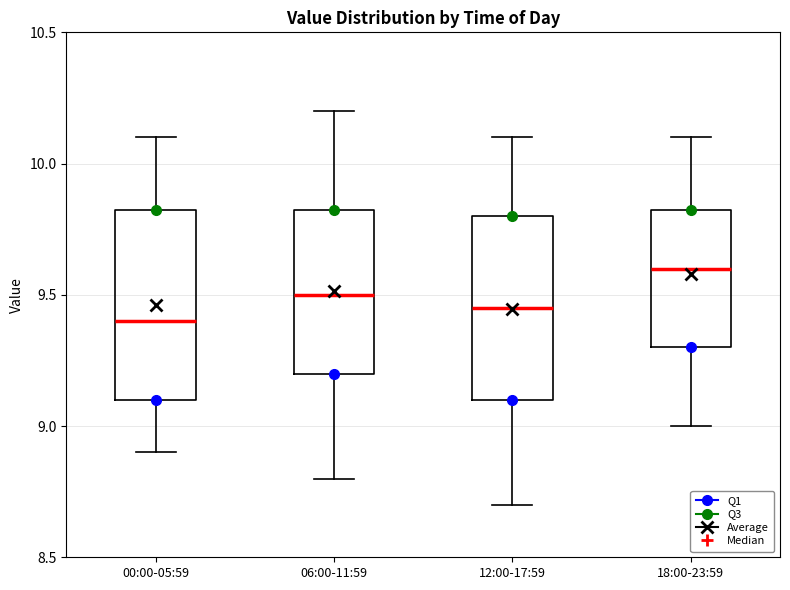

Which box's median line is the highest?

18:00-23:59